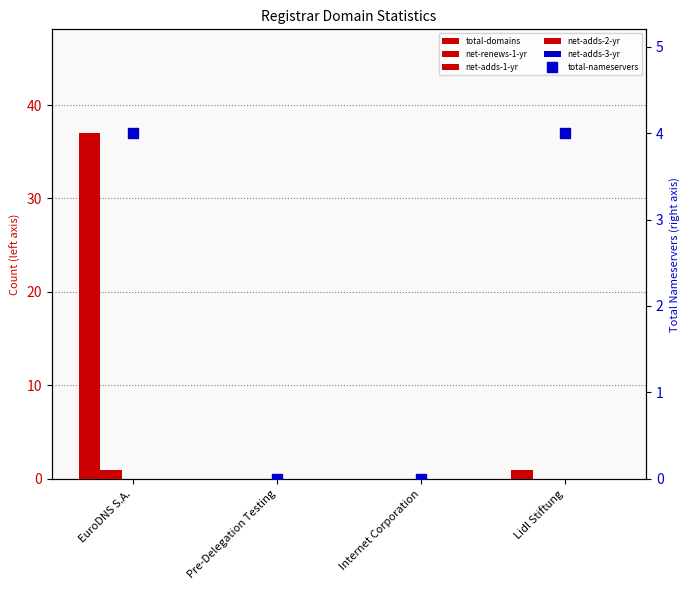

Where is total-nameservers nearest to the value 2?

EuroDNS S.A.